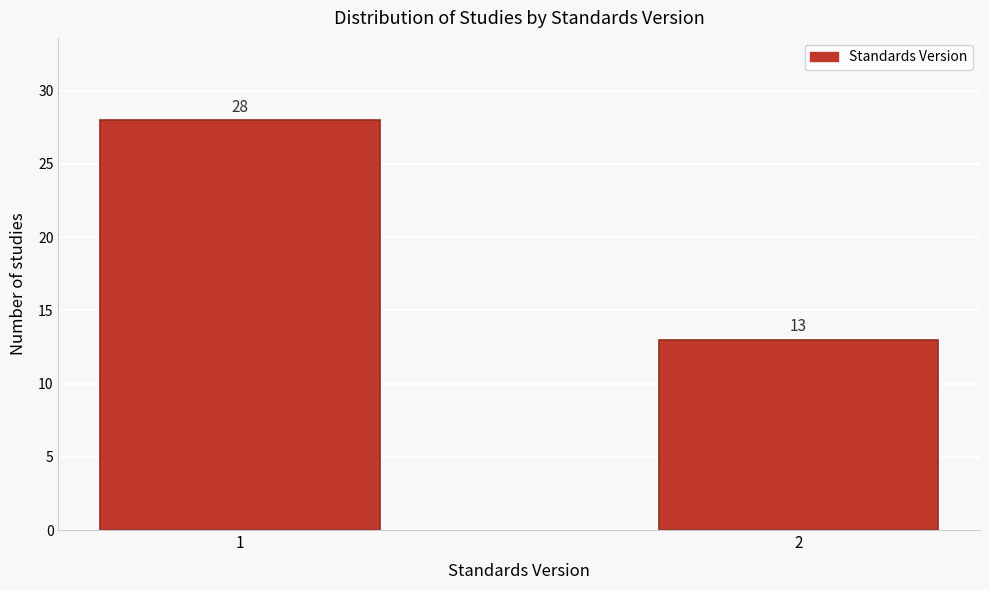

Reading left to right, list all the values displayed in this chart.

28	13